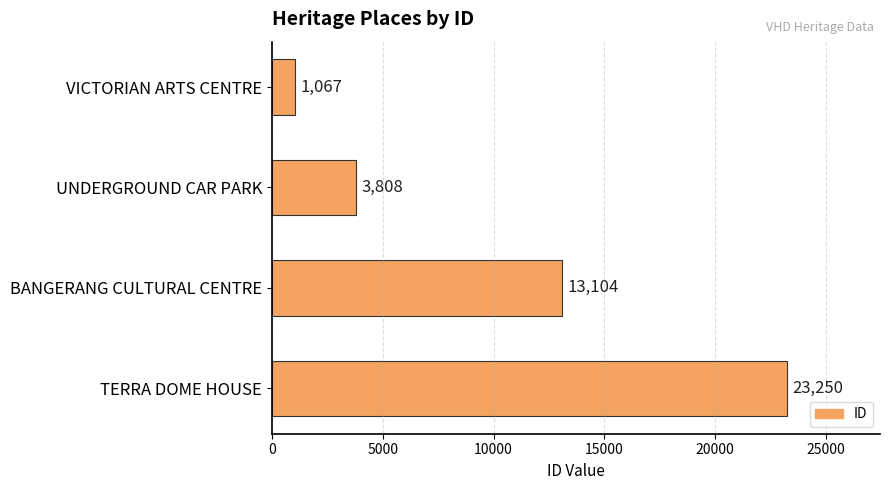

The chart shows a value of 3808 at UNDERGROUND CAR PARK. True or false?

True